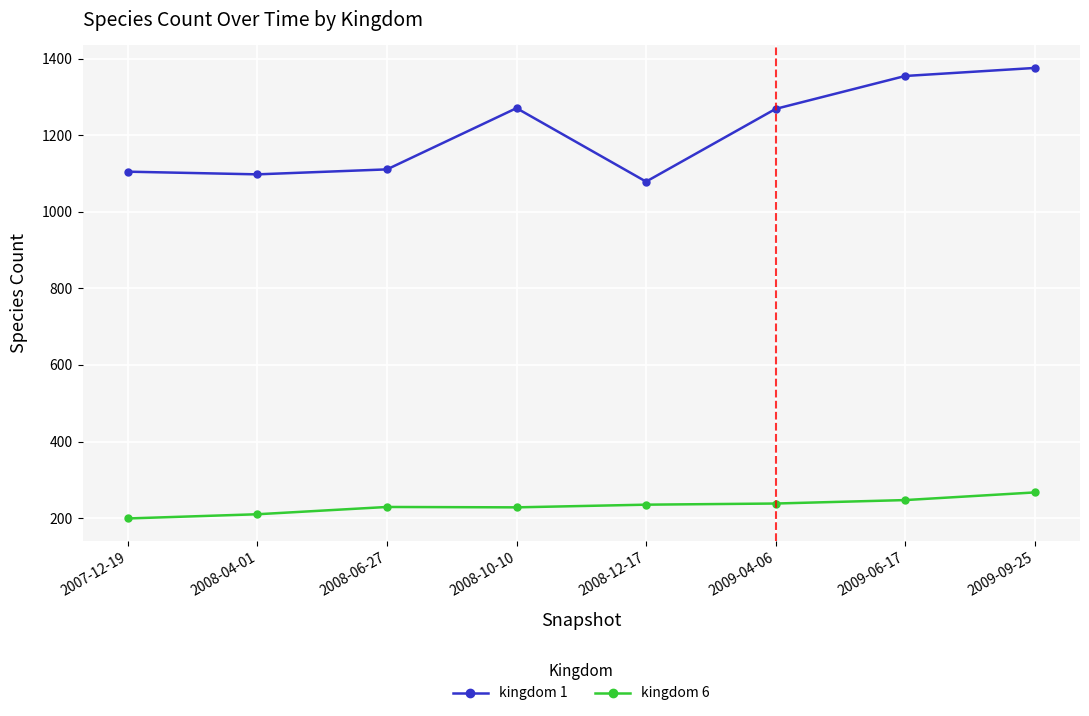

True or false: kingdom 1 has more than 2 interior local peaks.

False